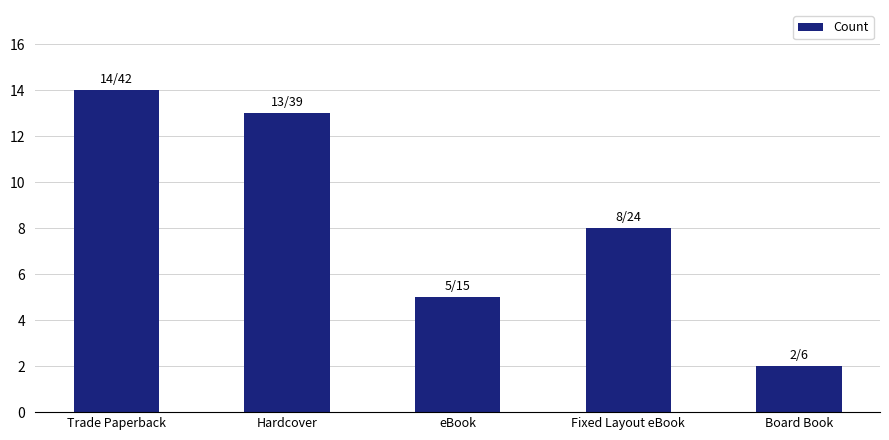

The chart shows a value of 3 at eBook. True or false?

False